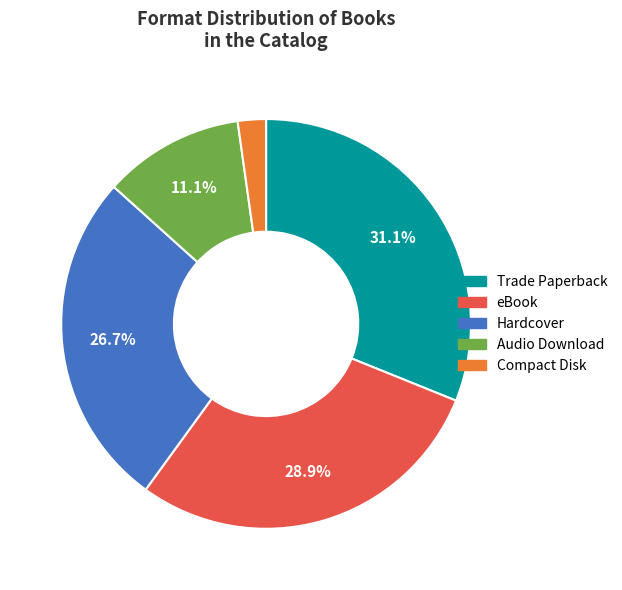

Rank the categories by value from lowest to highest.

Compact Disk, Audio Download, Hardcover, eBook, Trade Paperback